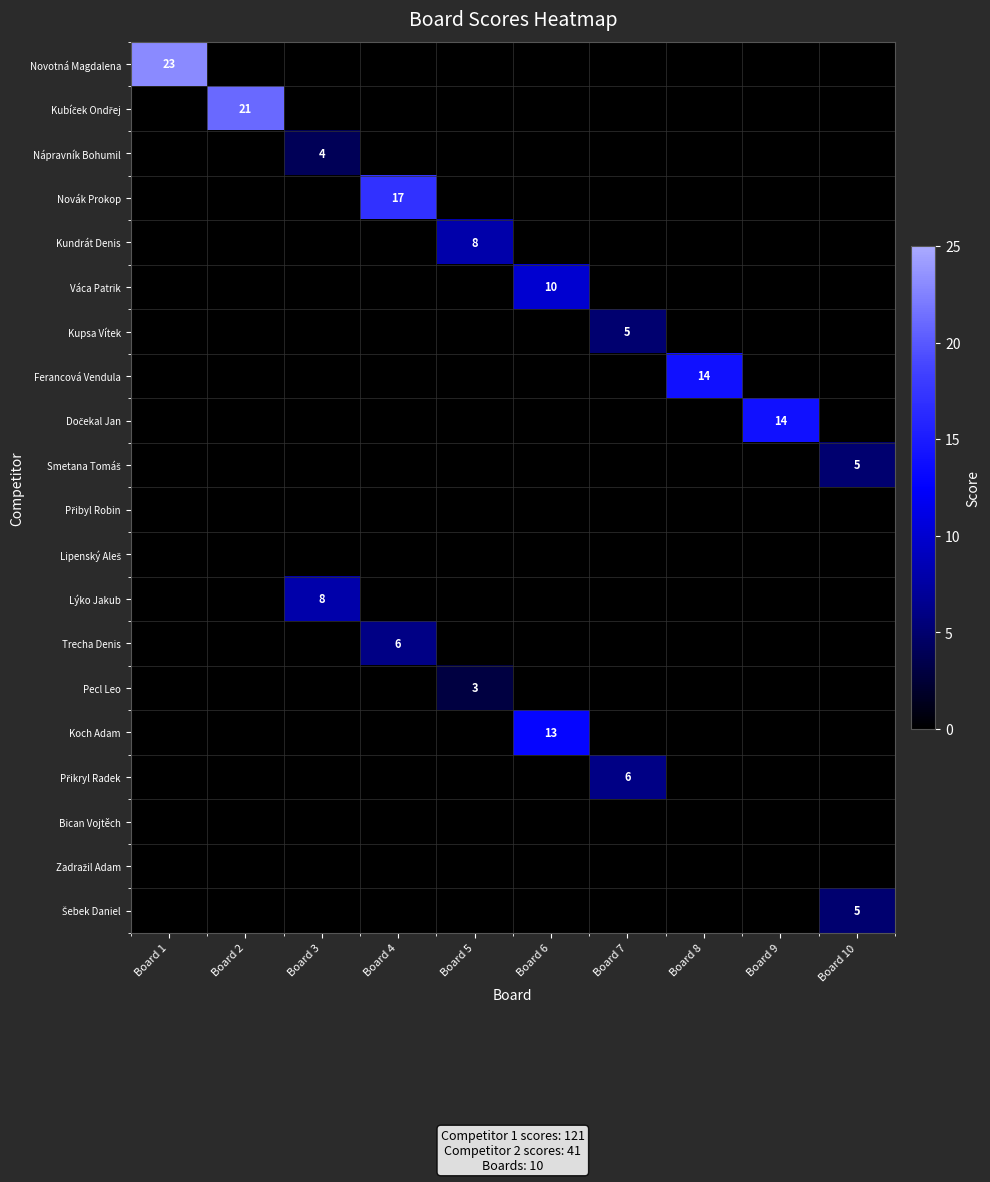

True or false: Trecha Denis has a value of 6 at Board 4.

True